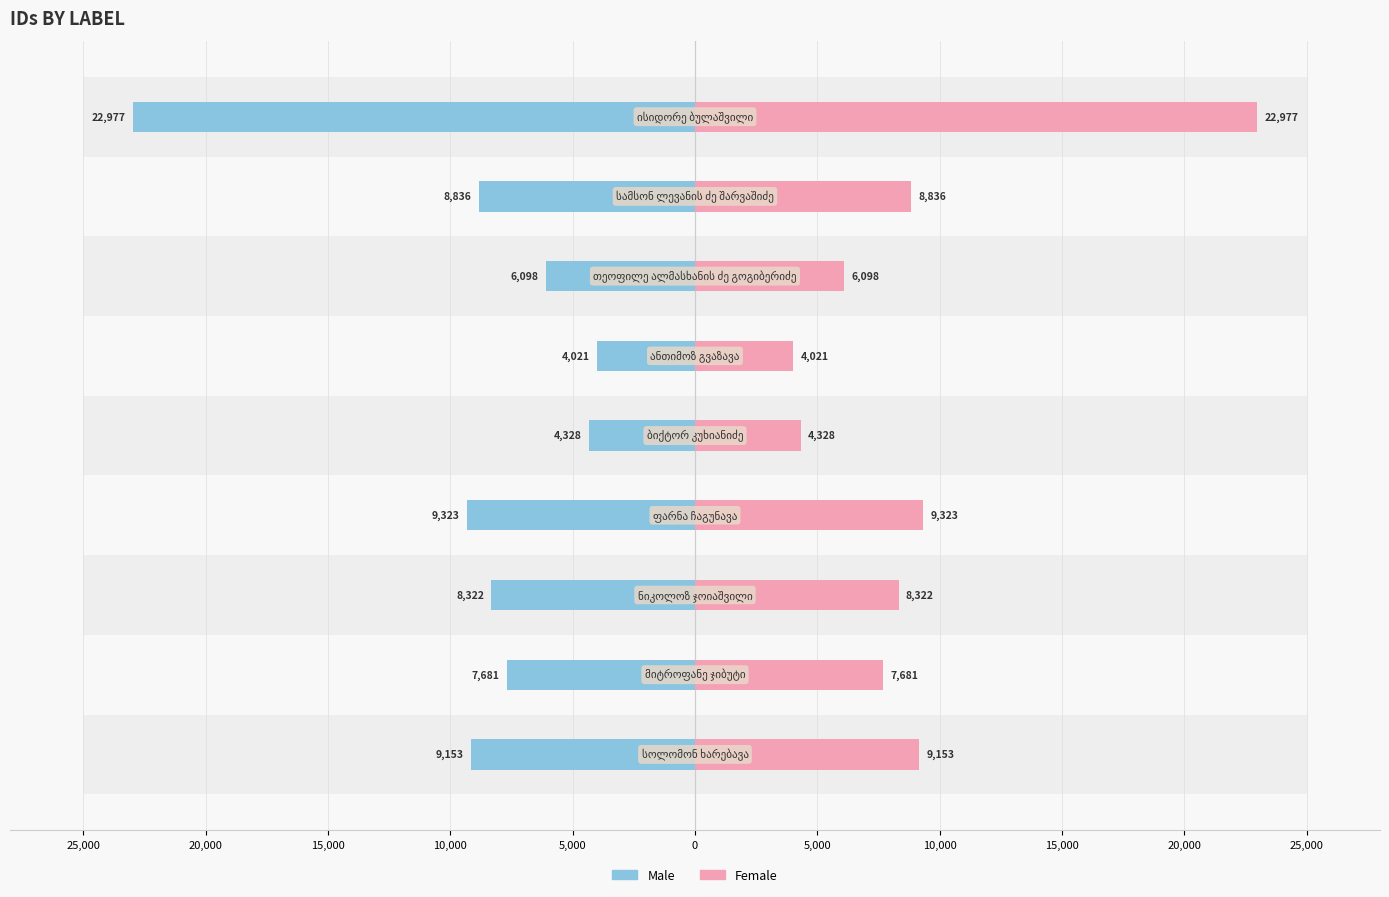

Does the chart contain any negative values?

Yes